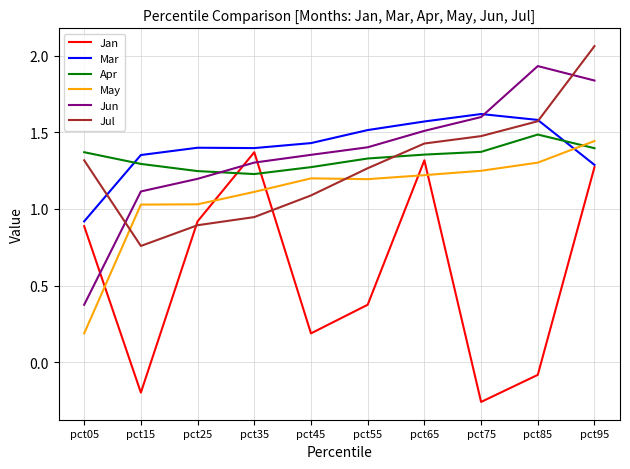

True or false: Jul has a value of 1.8 at pct45.

False